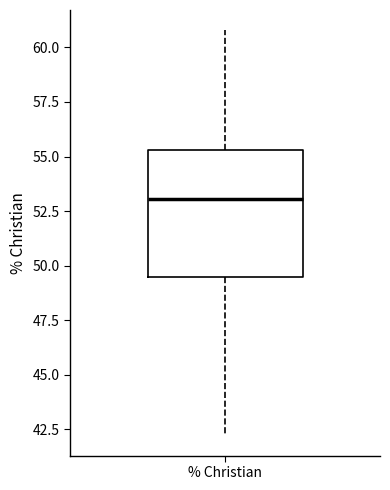

Where is the upper edge of the box for % Christian on the y-axis? The values are not printed on the chart, so give them approximately, as read against the axis.

55.5